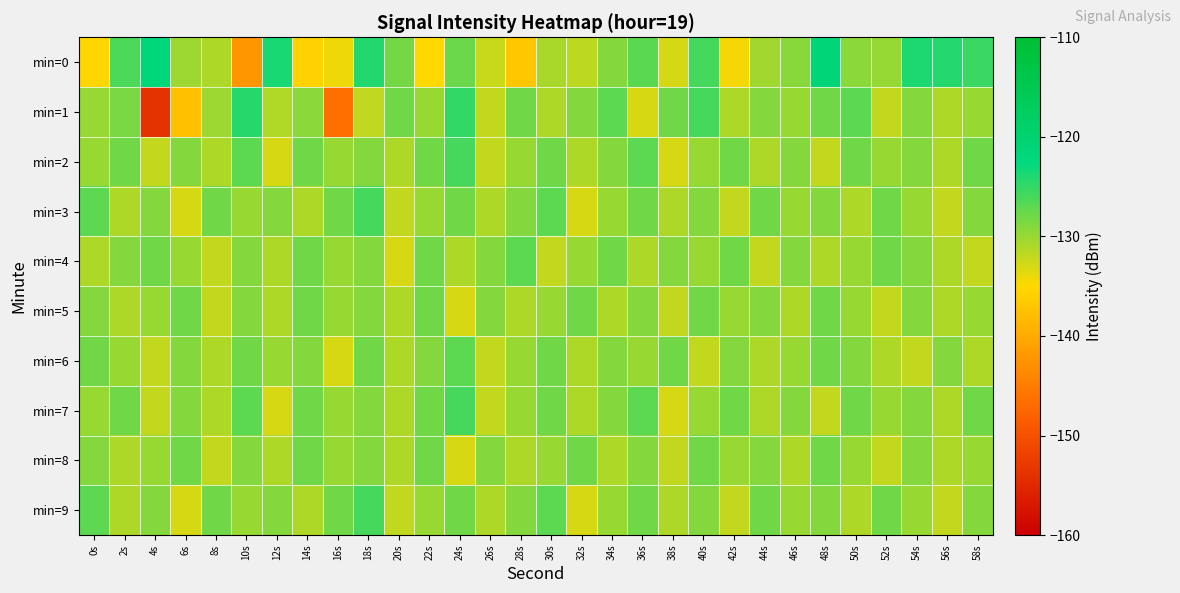

Rank the series at 38s from highest to lowest value.

min=1, min=6, min=4, min=3, min=9, min=5, min=8, min=0, min=2, min=7